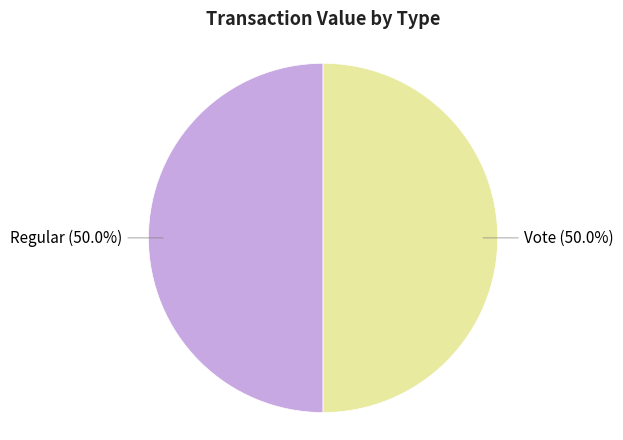

What is the total percentage of Regular and Vote?

100.0%